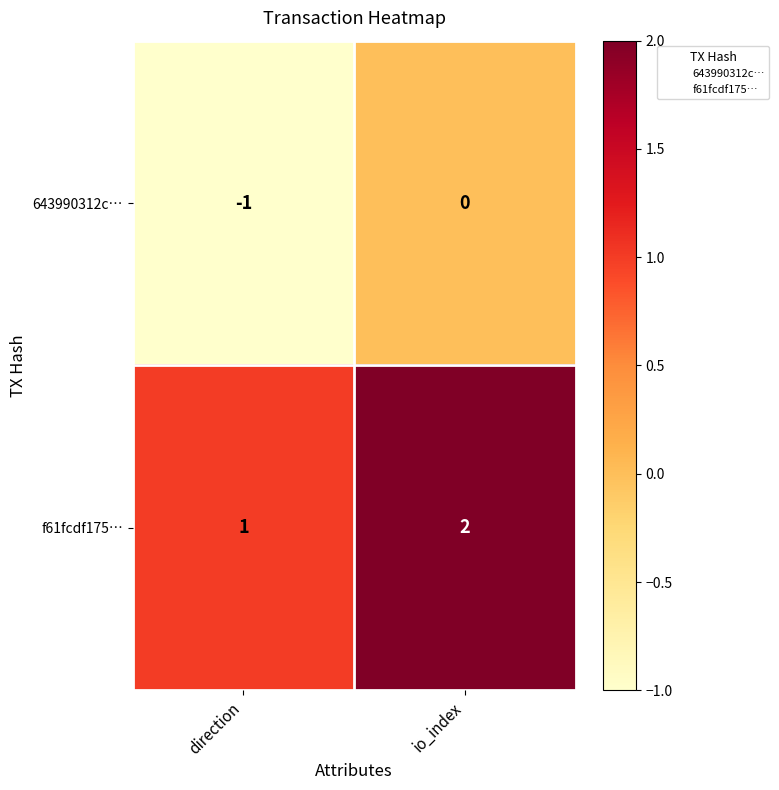

At which category is the sum across all series the highest?

io_index